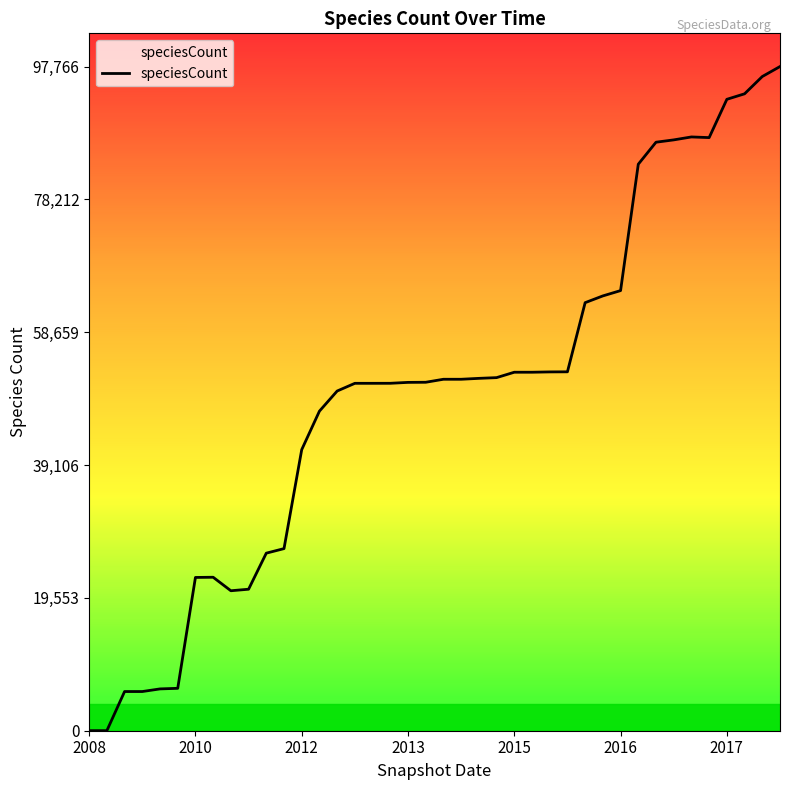

How many series are shown in this chart?

1